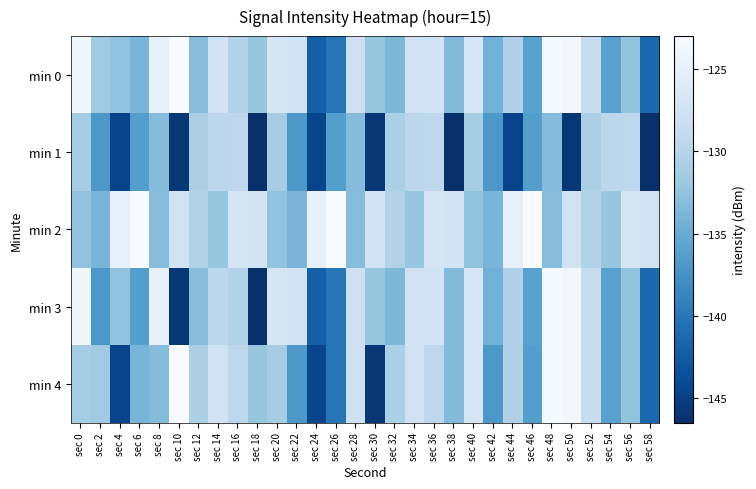

At sec 12, list the series in order from largest to smallest.

min 2, min 1, min 4, min 0, min 3